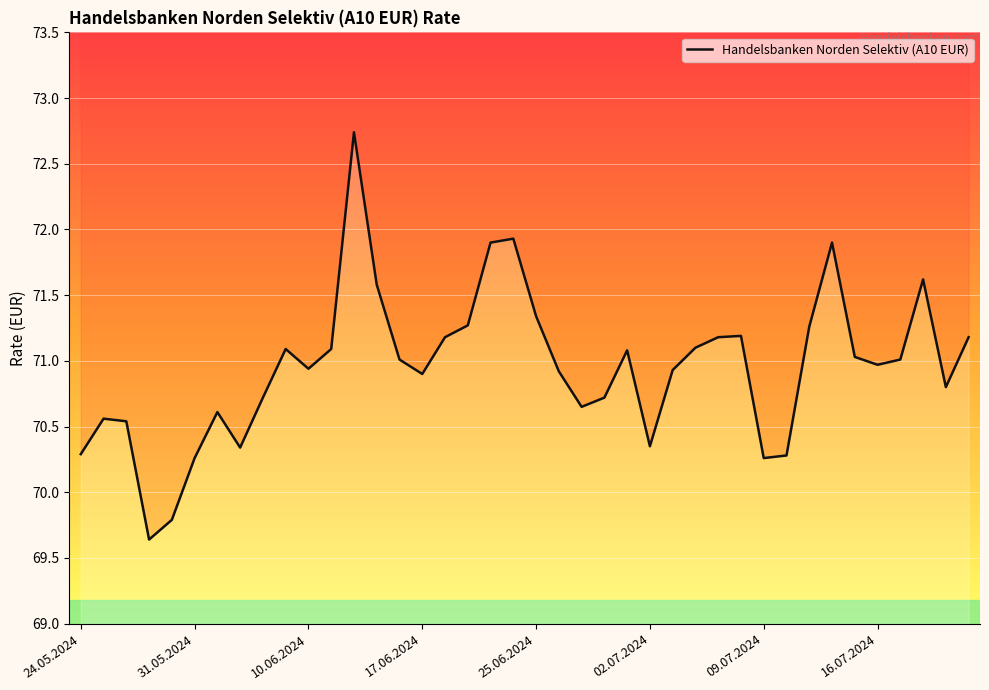

What is the sum of all values?

2838.2